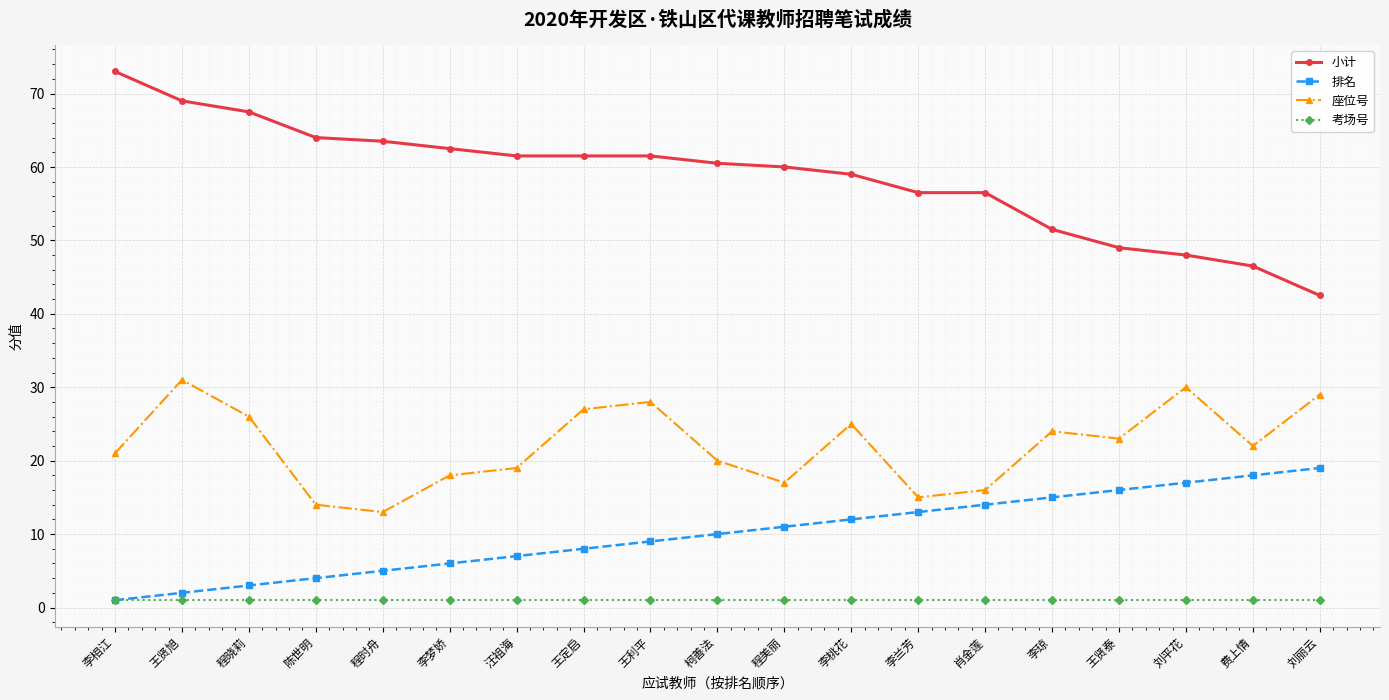

Reading left to right, list all the values displayed in this chart.

小计: 李相江=73.0	王贤旭=69.0	程晓莉=67.5	陈世明=64.0	程时舟=63.5	李梦娇=62.5	汪祖海=61.5	王定启=61.5	王利平=61.5	柯善法=60.5	程美丽=60.0	李桃花=59.0	李兰芳=56.5	肖金莲=56.5	李琼=51.5	王贤泰=49.0	刘平花=48.0	费上情=46.5	刘丽云=42.5
排名: 李相江=1.0	王贤旭=2.0	程晓莉=3.0	陈世明=4.0	程时舟=5.0	李梦娇=6.0	汪祖海=7.0	王定启=8.0	王利平=9.0	柯善法=10.0	程美丽=11.0	李桃花=12.0	李兰芳=13.0	肖金莲=14.0	李琼=15.0	王贤泰=16.0	刘平花=17.0	费上情=18.0	刘丽云=19.0
座位号: 李相江=21.0	王贤旭=31.0	程晓莉=26.0	陈世明=14.0	程时舟=13.0	李梦娇=18.0	汪祖海=19.0	王定启=27.0	王利平=28.0	柯善法=20.0	程美丽=17.0	李桃花=25.0	李兰芳=15.0	肖金莲=16.0	李琼=24.0	王贤泰=23.0	刘平花=30.0	费上情=22.0	刘丽云=29.0
考场号: 李相江=1.0	王贤旭=1.0	程晓莉=1.0	陈世明=1.0	程时舟=1.0	李梦娇=1.0	汪祖海=1.0	王定启=1.0	王利平=1.0	柯善法=1.0	程美丽=1.0	李桃花=1.0	李兰芳=1.0	肖金莲=1.0	李琼=1.0	王贤泰=1.0	刘平花=1.0	费上情=1.0	刘丽云=1.0